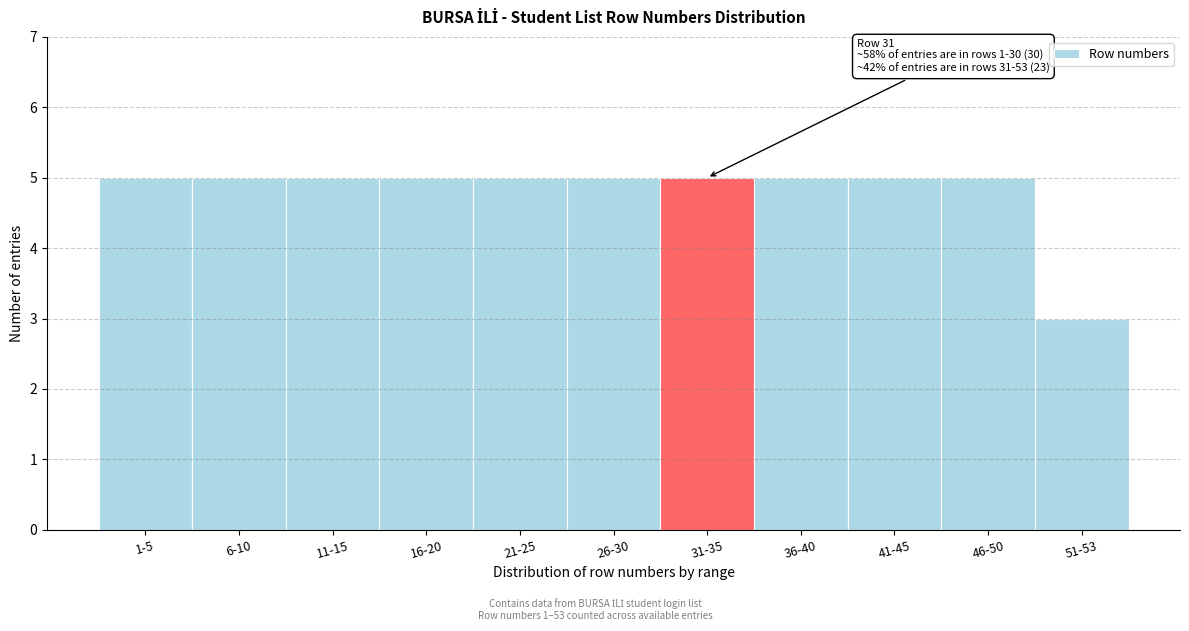

Reading left to right, what are all the values shown in this chart?

1-5=5	6-10=5	11-15=5	16-20=5	21-25=5	26-30=5	31-35=5	36-40=5	41-45=5	46-50=5	51-53=3